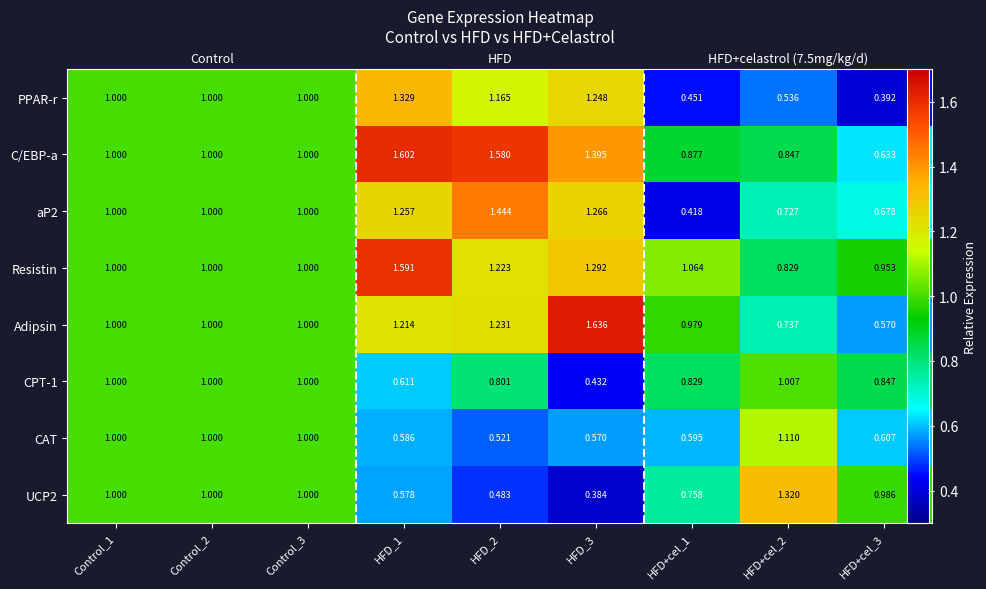

Count the C/EBP-a values in the range 0 to 1.

6